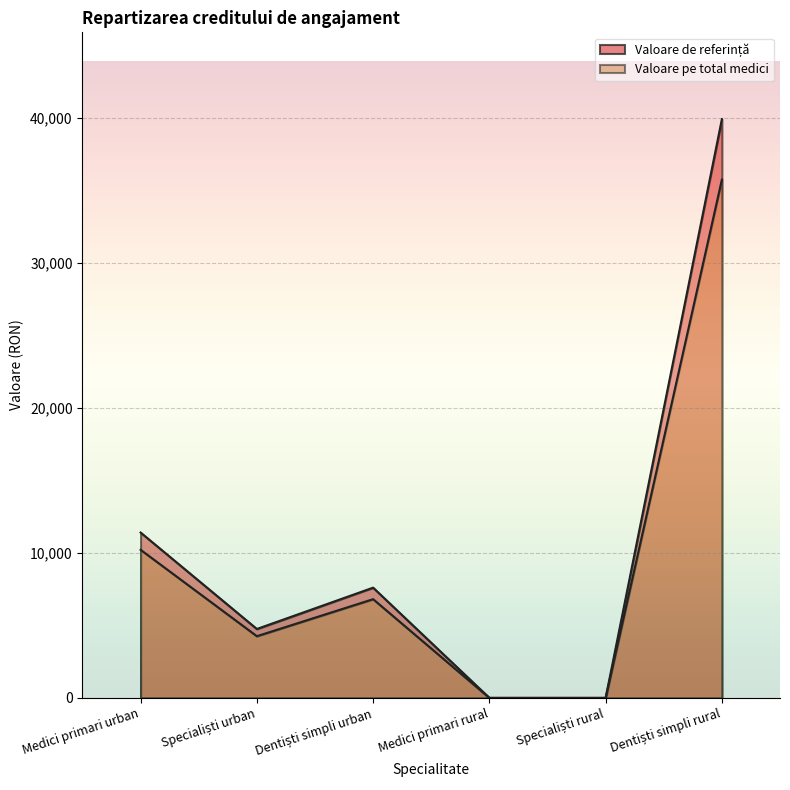

What is the spread (max minus min) of values at Dentiști simpli urban?

794.0